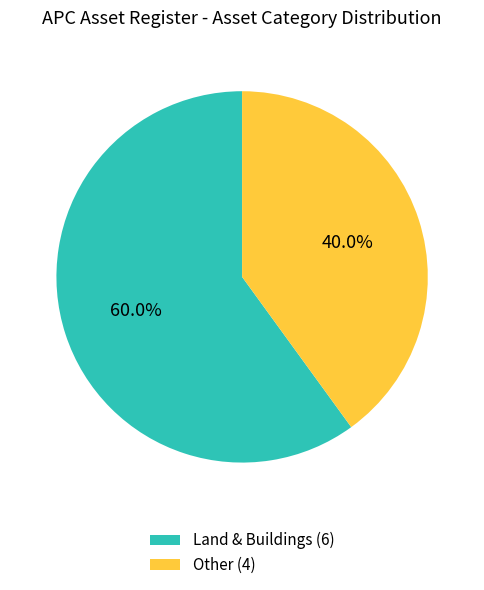

The Land & Buildings slice represents 67% of the pie. True or false?

False